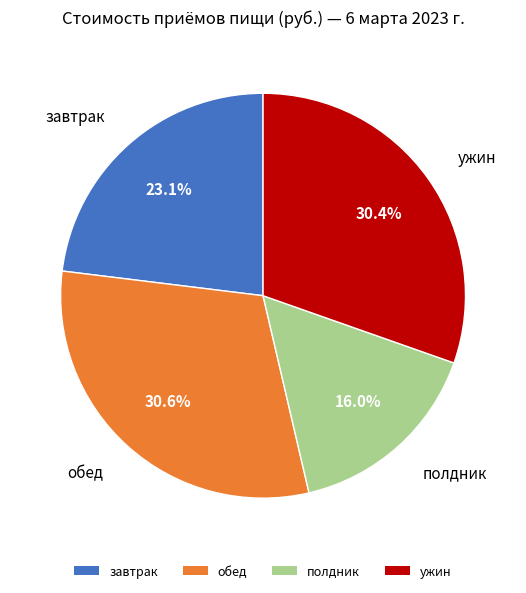

How many slices are in this pie chart?

4